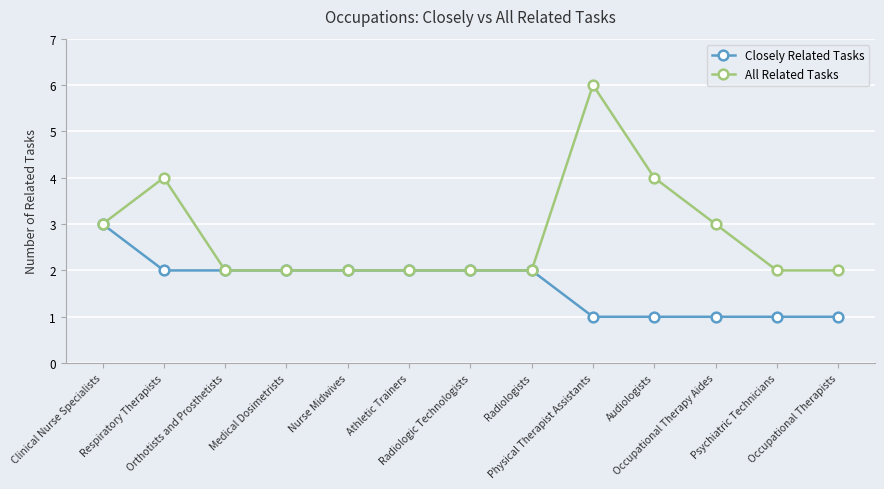

What position from the right is Audiologists?

4